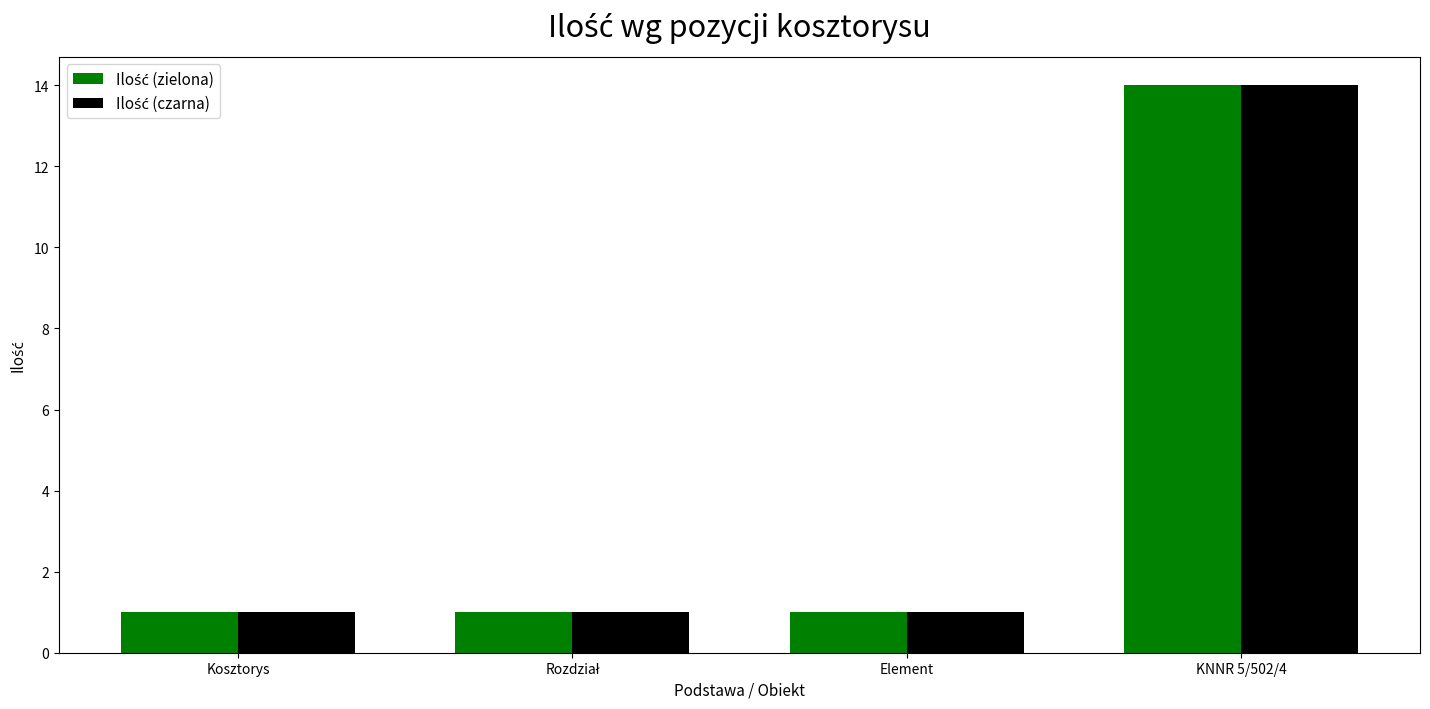

How many bars are there in each group?

2